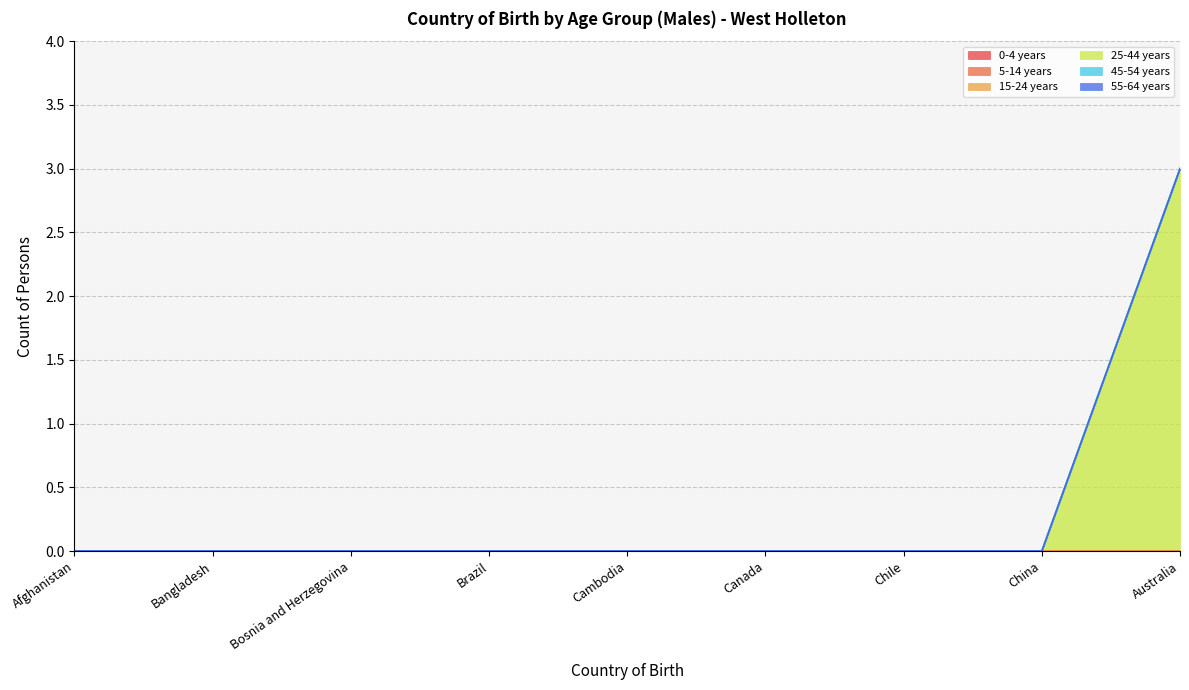

Which category has the highest value across all series?

Australia